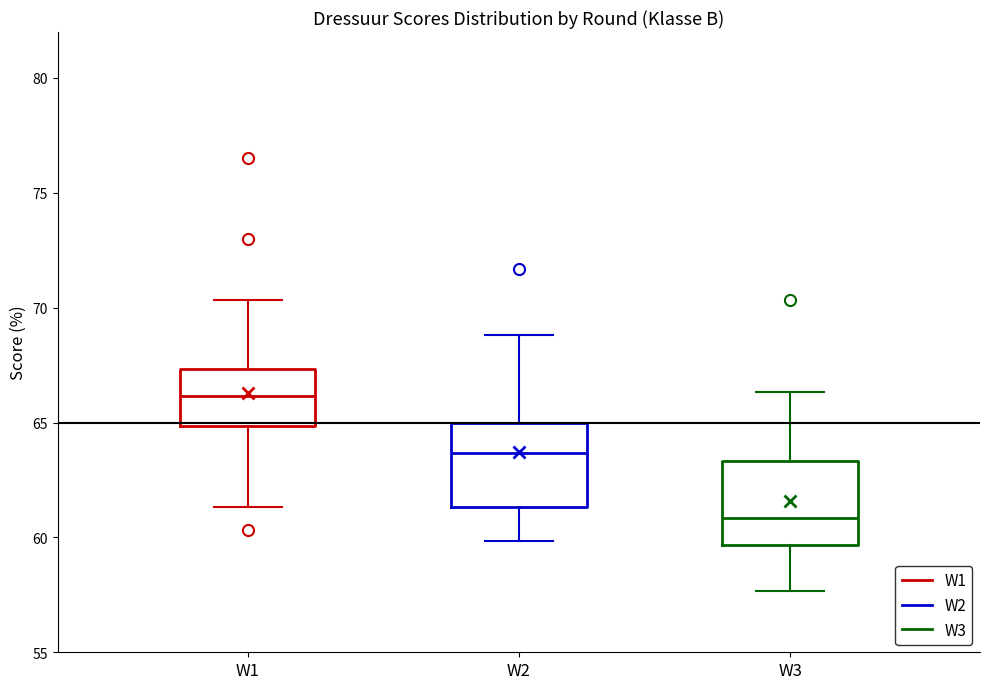

Where does the upper whisker of the box for W1 end on the y-axis? The values are not printed on the chart, so give them approximately, as read against the axis.

70.5